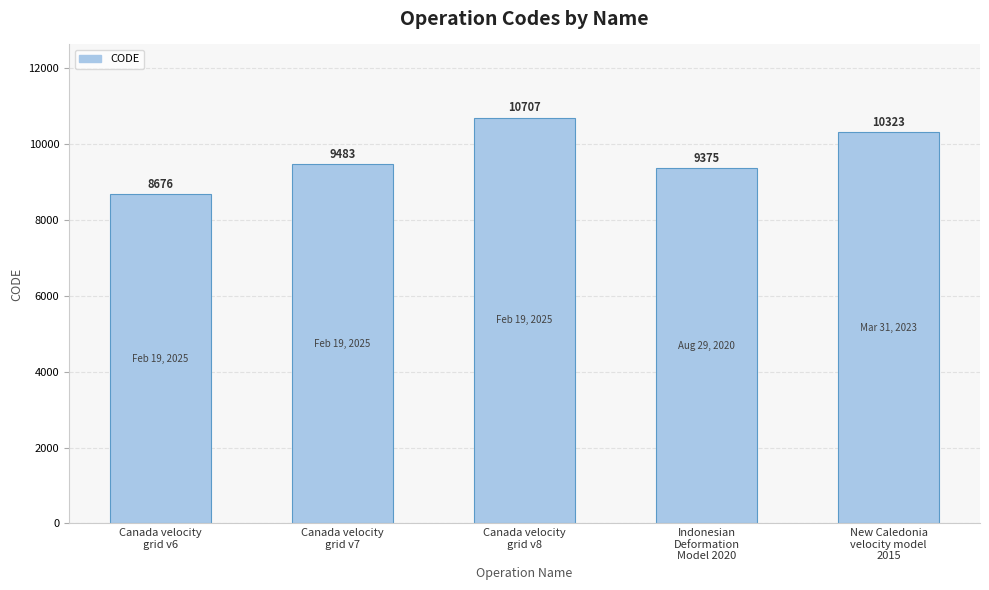

What is the smallest value displayed?

8676